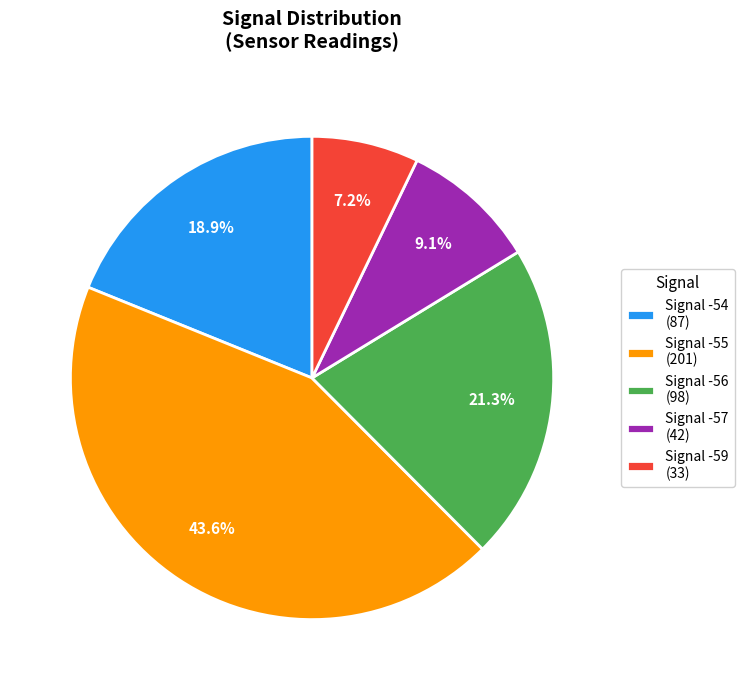

Is Signal -54 the majority of the pie?

No